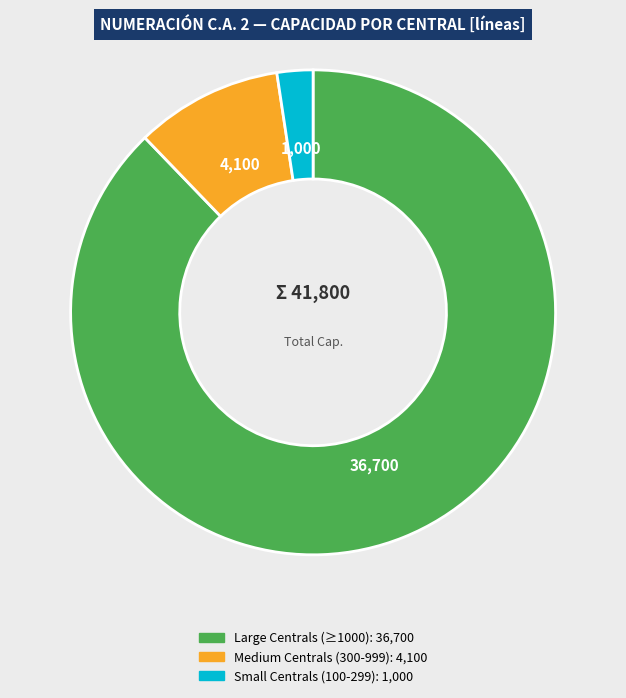

Is there a majority slice in this chart?

Yes